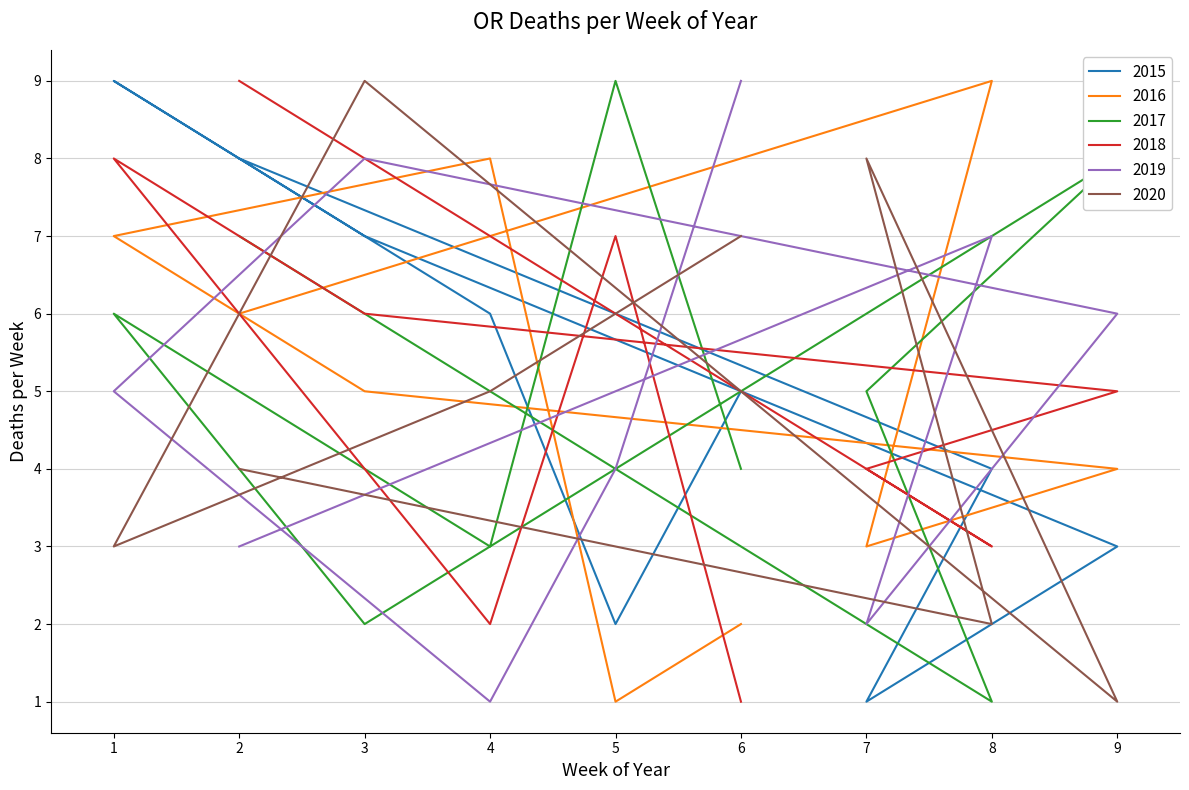

What is the sum of all col_8 values?

45